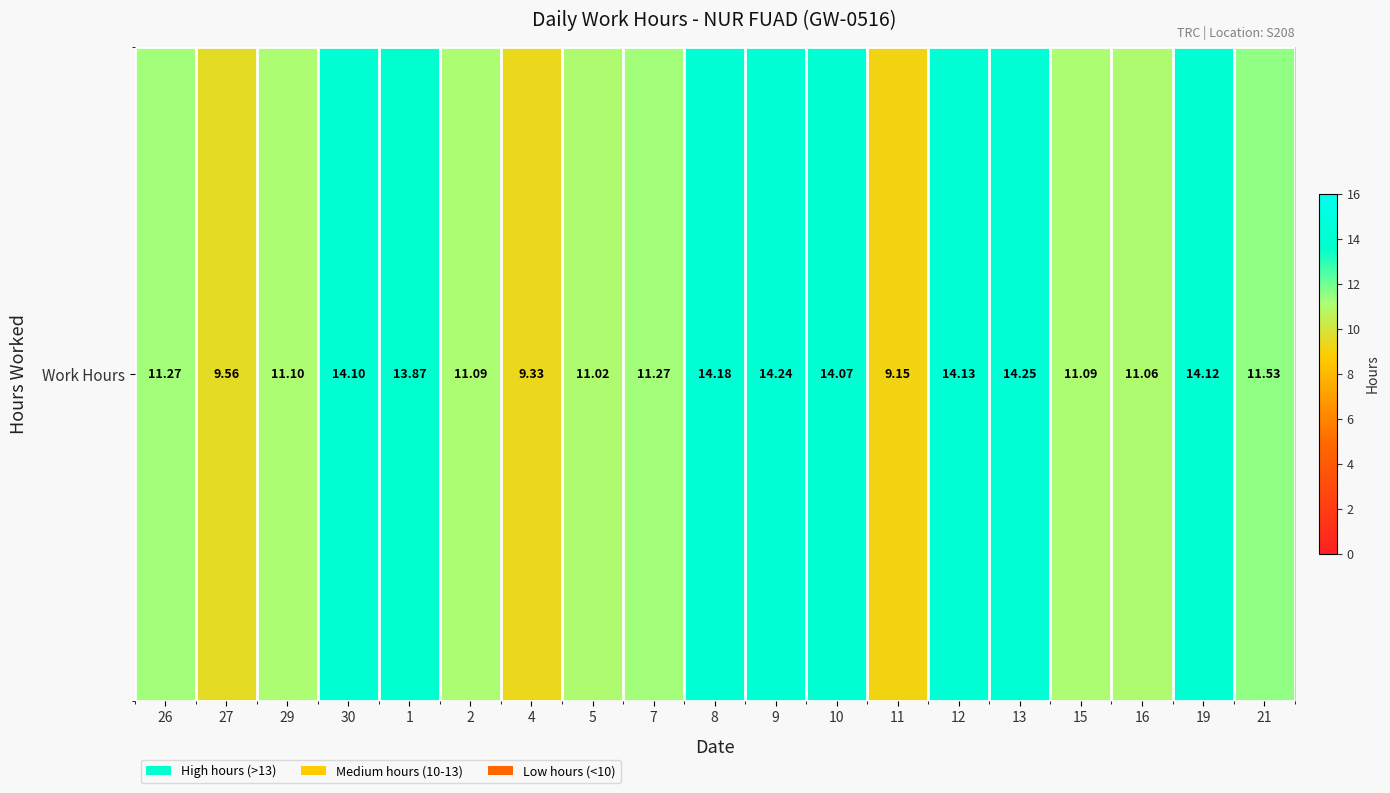

Reading left to right, list all the values displayed in this chart.

26=11.3	27=9.6	29=11.1	30=14.1	1=13.9	2=11.1	4=9.3	5=11.0	7=11.3	8=14.2	9=14.2	10=14.1	11=9.2	12=14.1	13=14.2	15=11.1	16=11.1	19=14.1	21=11.5